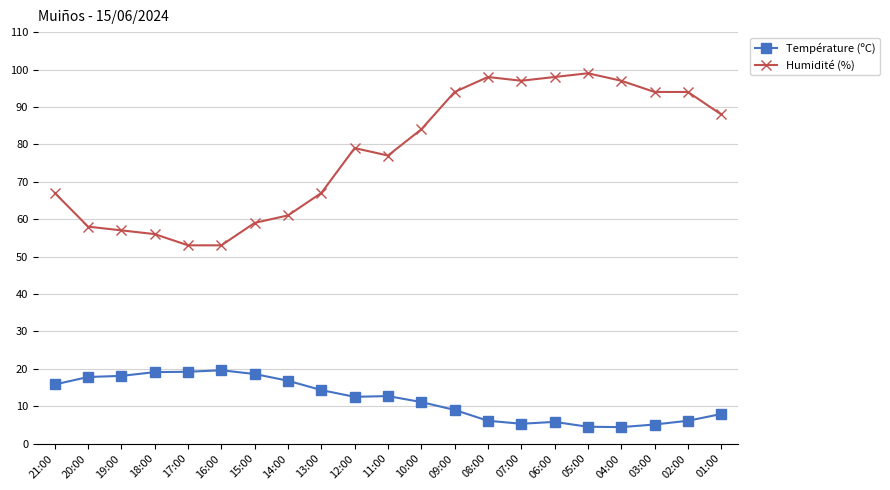

At which label is Humidité (%) closest to 76?

11:00